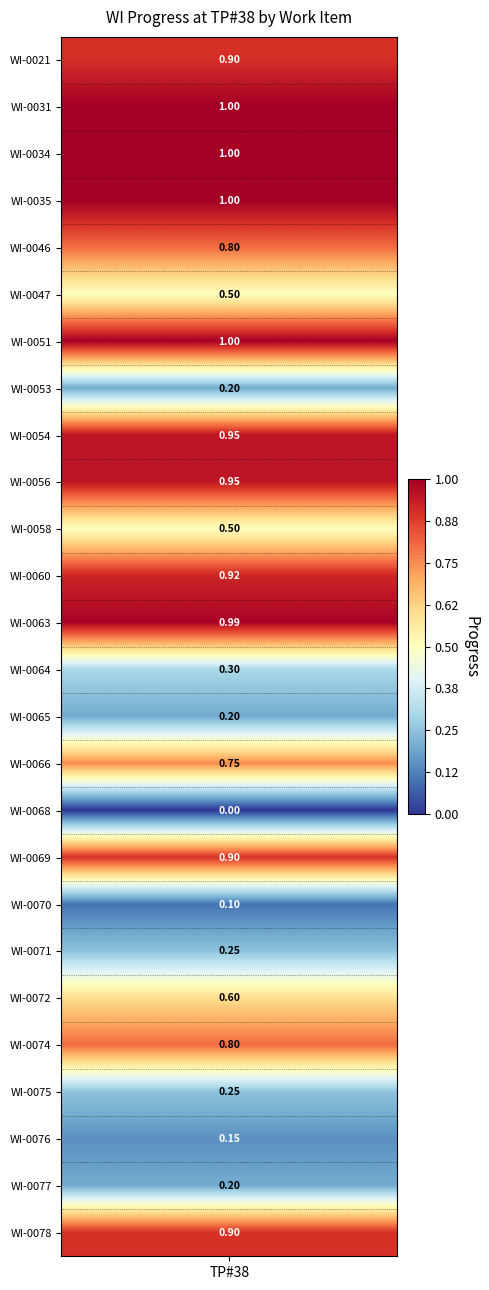

True or false: the data shows 0.9 at values.

True